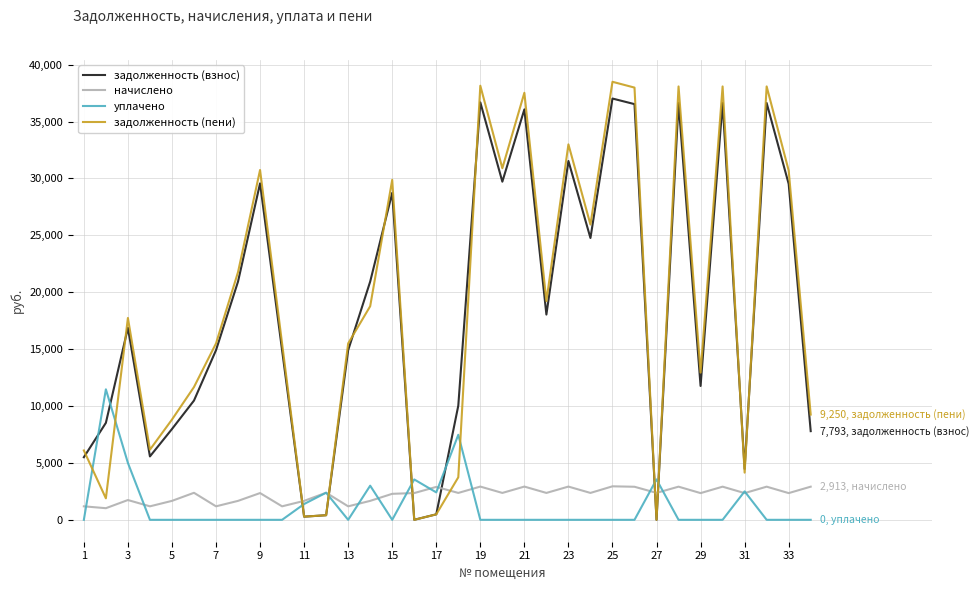

What is the highest value of the задолженность (пени) series?

38496.1